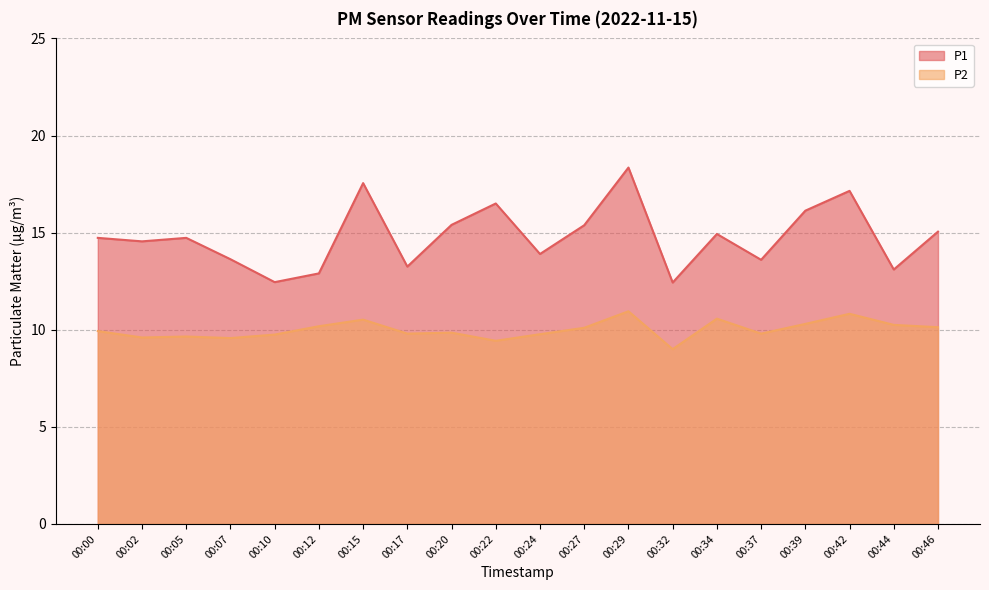

At which category is the sum across all series the highest?

00:29